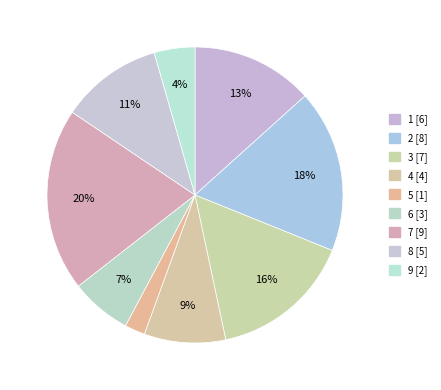

How many segments does this pie chart have?

9